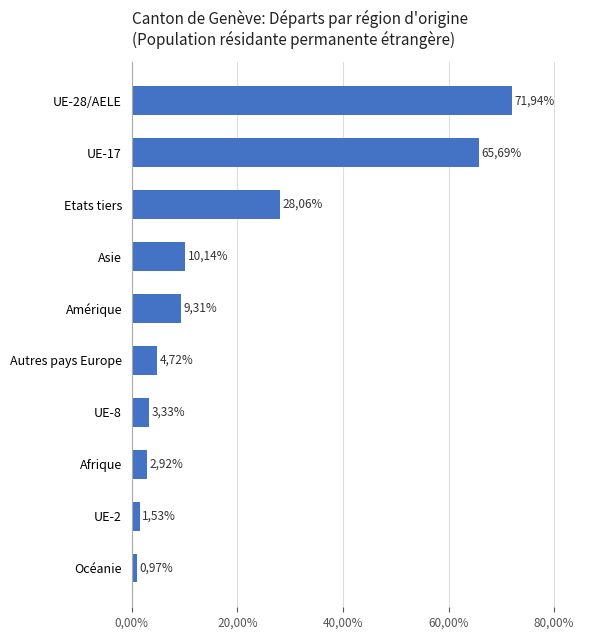

Does the chart contain any negative values?

No